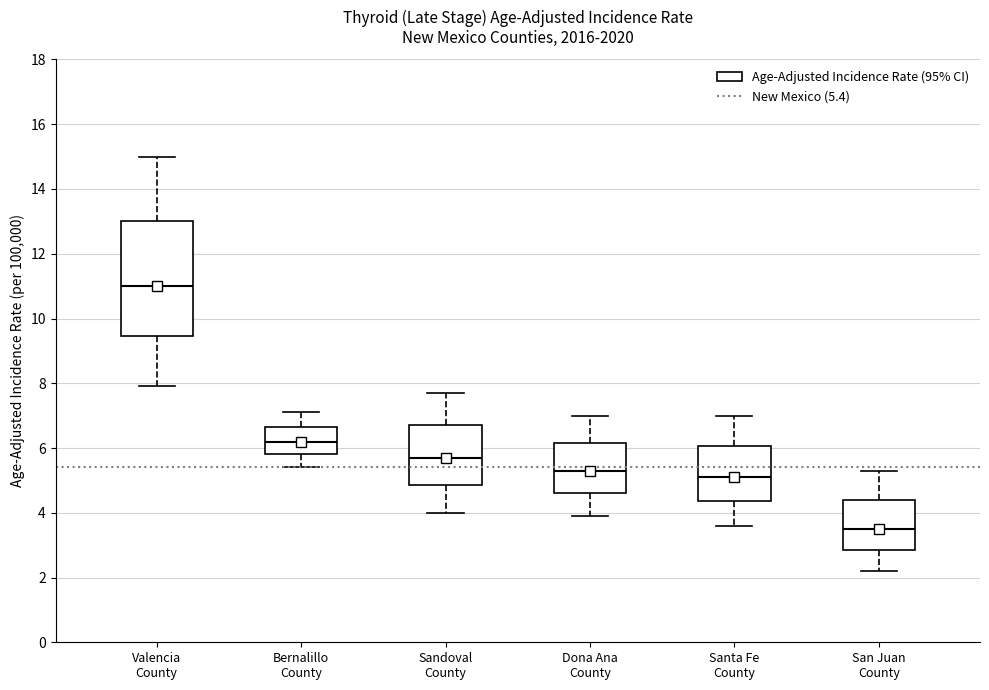

Where is the lower edge of the box for Dona Ana County on the y-axis? The values are not printed on the chart, so give them approximately, as read against the axis.

4.6